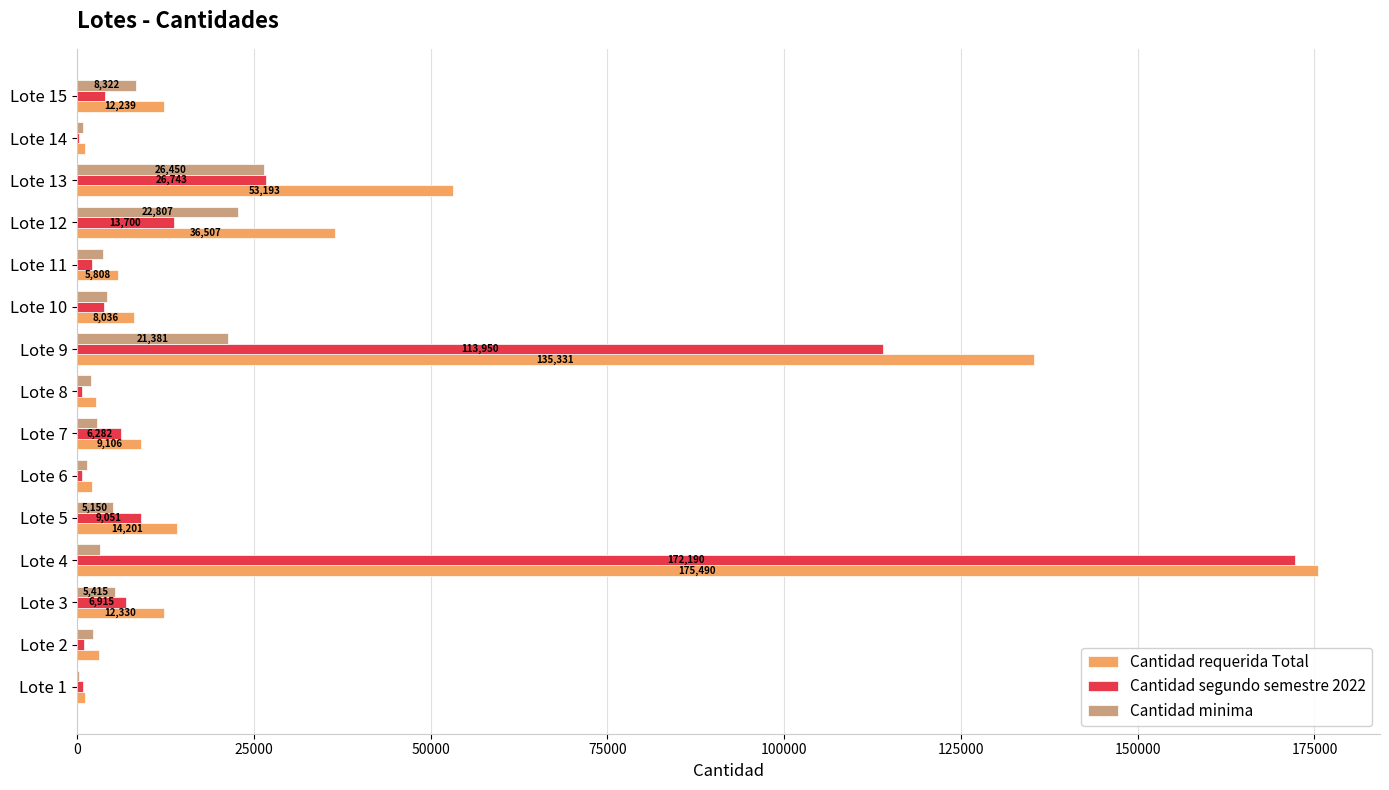

At which label is Cantidad requerida Total closest to 88309?

Lote 13